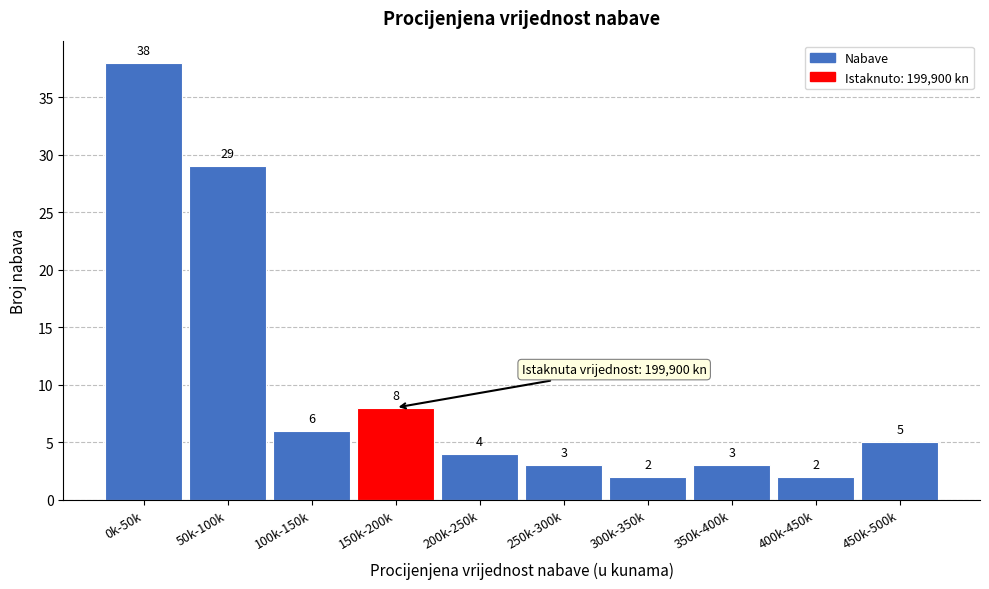

Reading right to left, extract all data points from this chart.

5	2	3	2	3	4	8	6	29	38